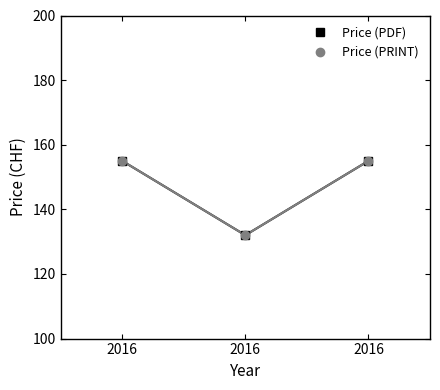

Does the chart have visible grid lines?

No